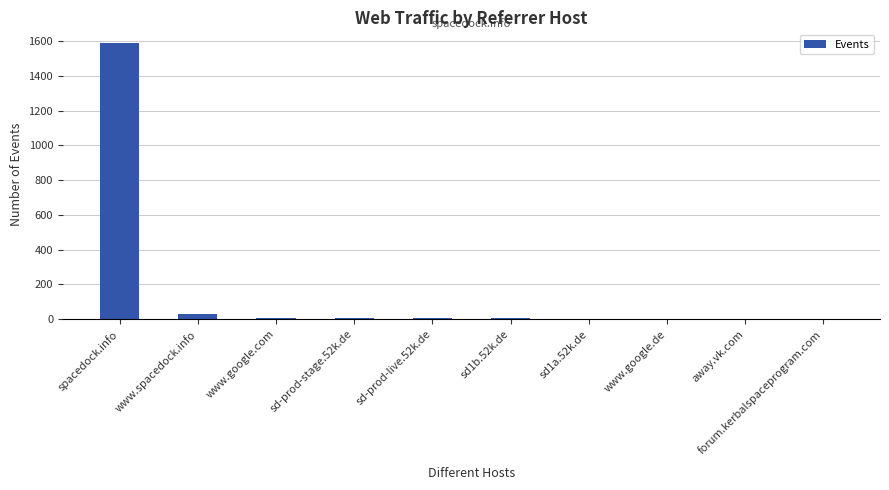

What is the greatest value displayed?

1588